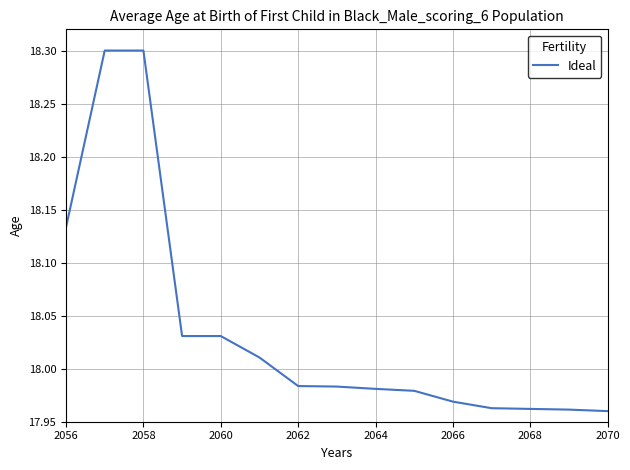

How many lines are shown in the chart?

1